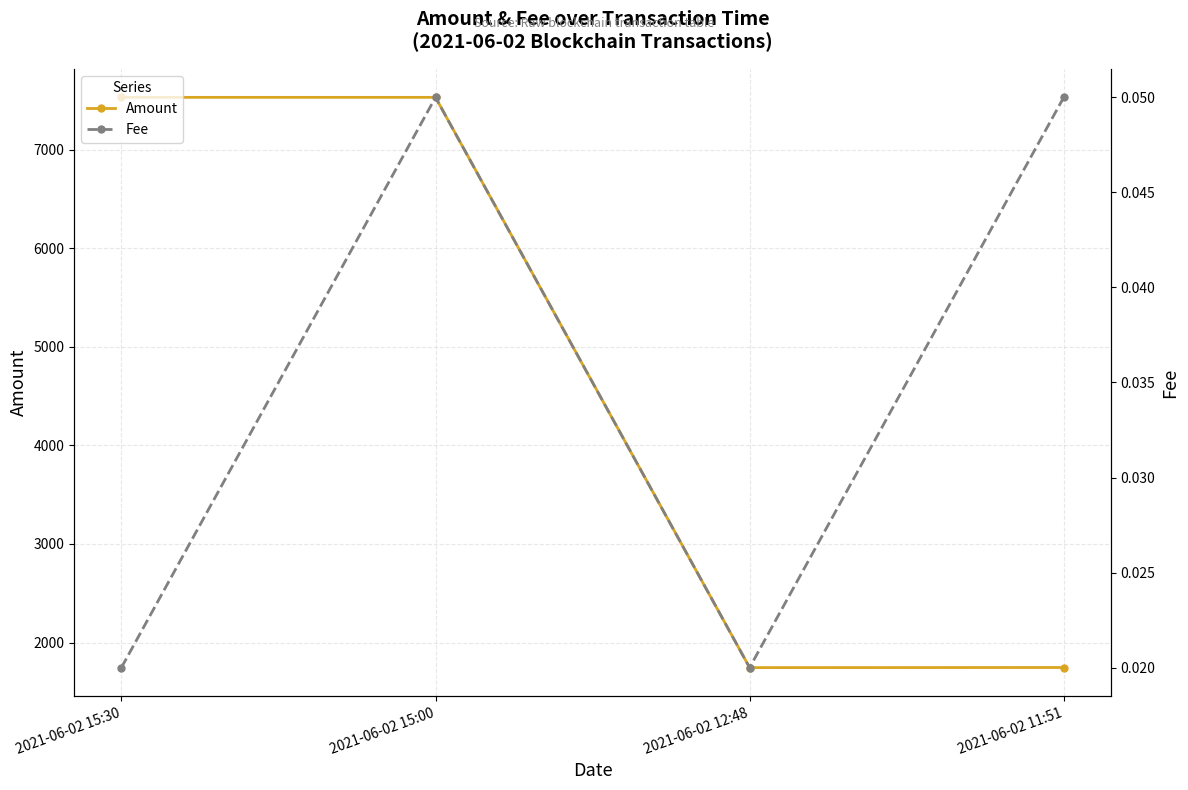

How many interior local peaks does the Fee series have?

1